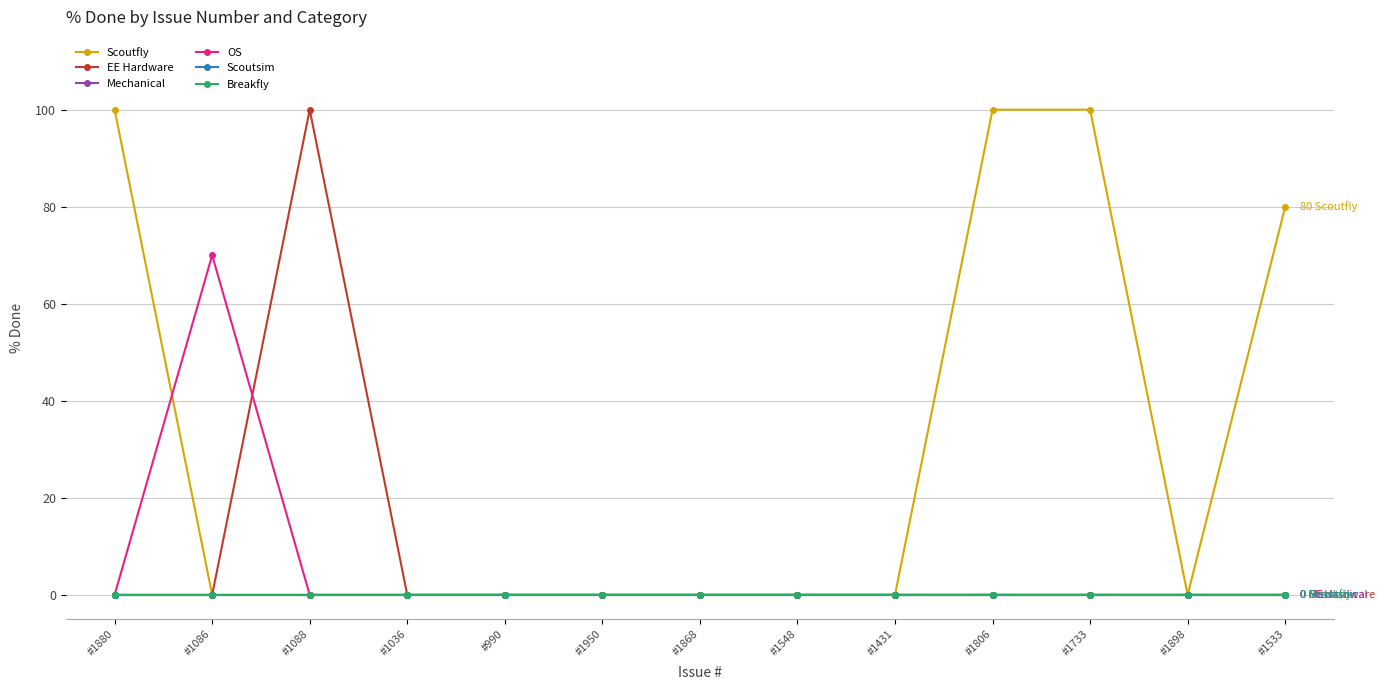

True or false: Breakfly has more than 1 points higher than both neighbors.

False